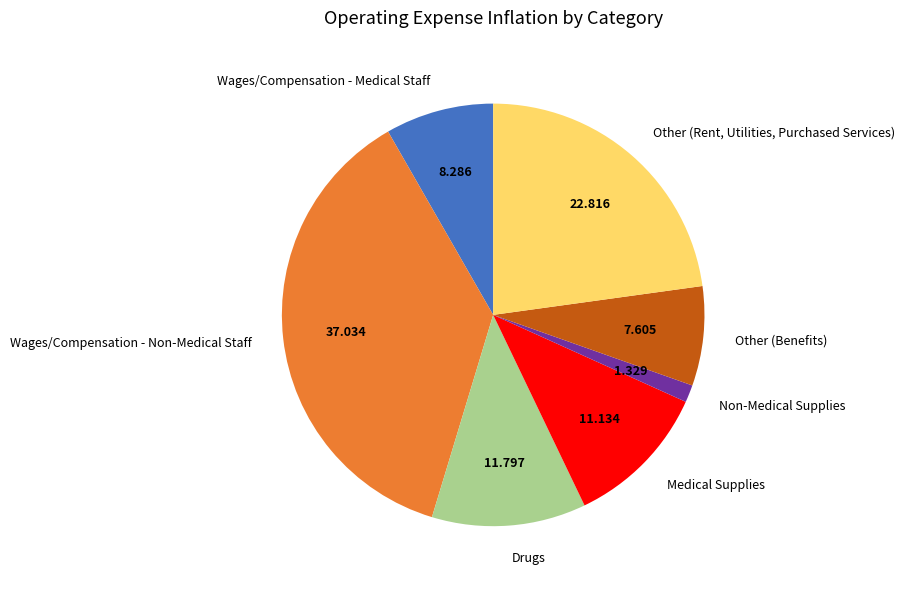

Combined, do Other (Benefits) and Medical Supplies account for over 50%?

No